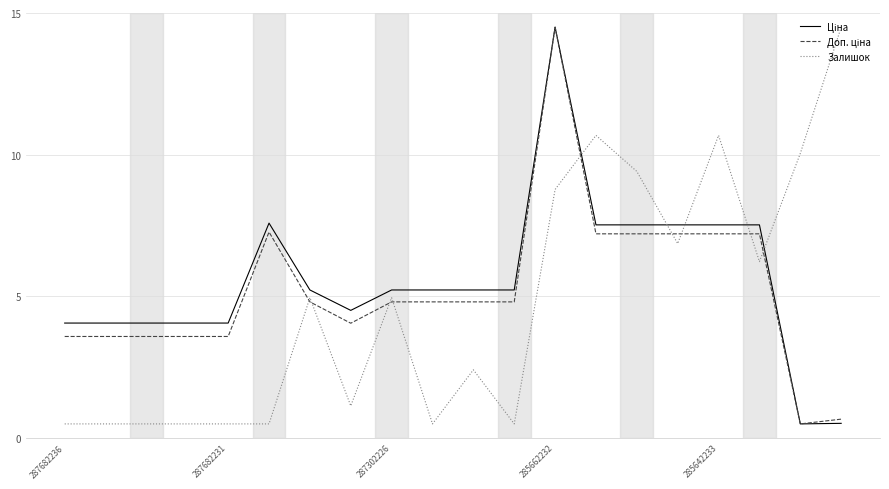

What is the maximum value shown in the chart?

14.5